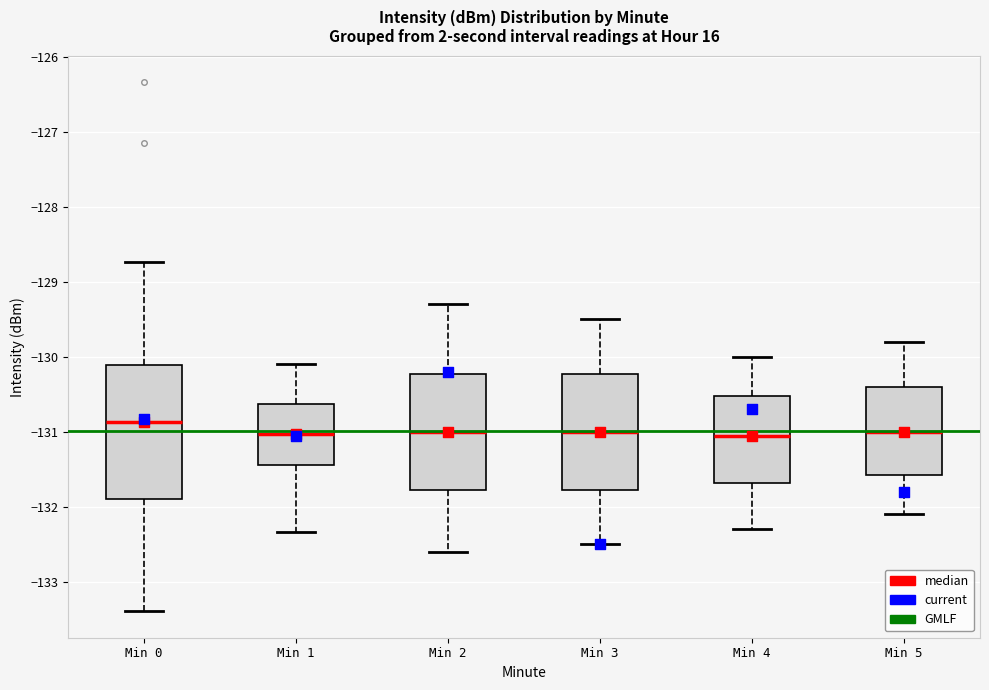

Reading left to right, read every box against the y-axis: the position of its median line, the range the box covers, and the ends of its whiskers. The values are not printed on the chart, so give them approximately, as read against the axis.

Min 0: median -130.9, box -131.9 to -130.1, whiskers -133.4 to -128.7
Min 1: median -131.0, box -131.4 to -130.6, whiskers -132.3 to -130.1
Min 2: median -131.0, box -131.8 to -130.2, whiskers -132.6 to -129.3
Min 3: median -131.0, box -131.8 to -130.2, whiskers -132.5 to -129.5
Min 4: median -131.0, box -131.7 to -130.5, whiskers -132.3 to -130.0
Min 5: median -131.0, box -131.6 to -130.4, whiskers -132.1 to -129.8